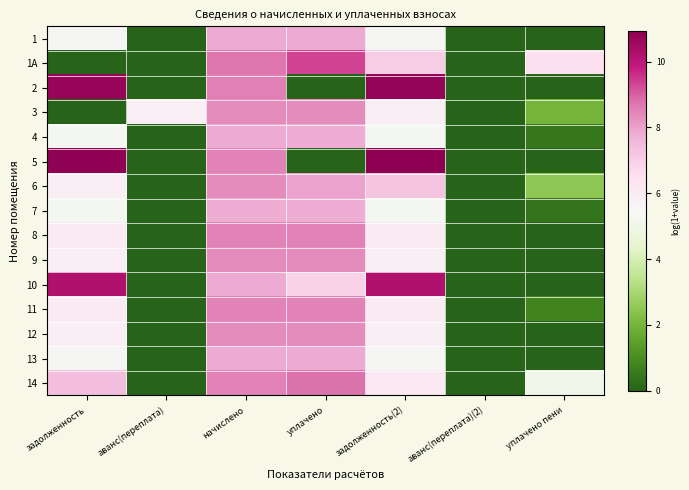

What is the total value across all series at аванс(переплата)?

5.8